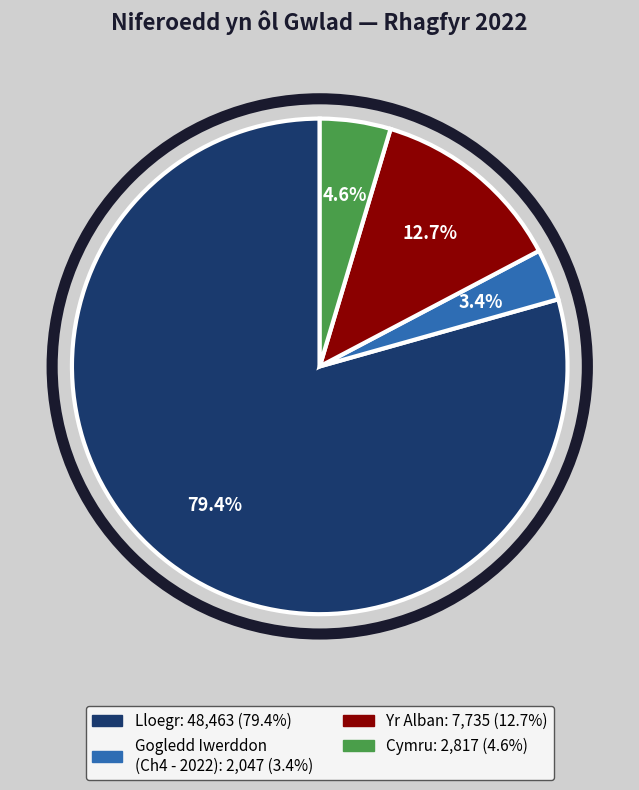

Is there any slice that represents more than half of the pie?

Yes